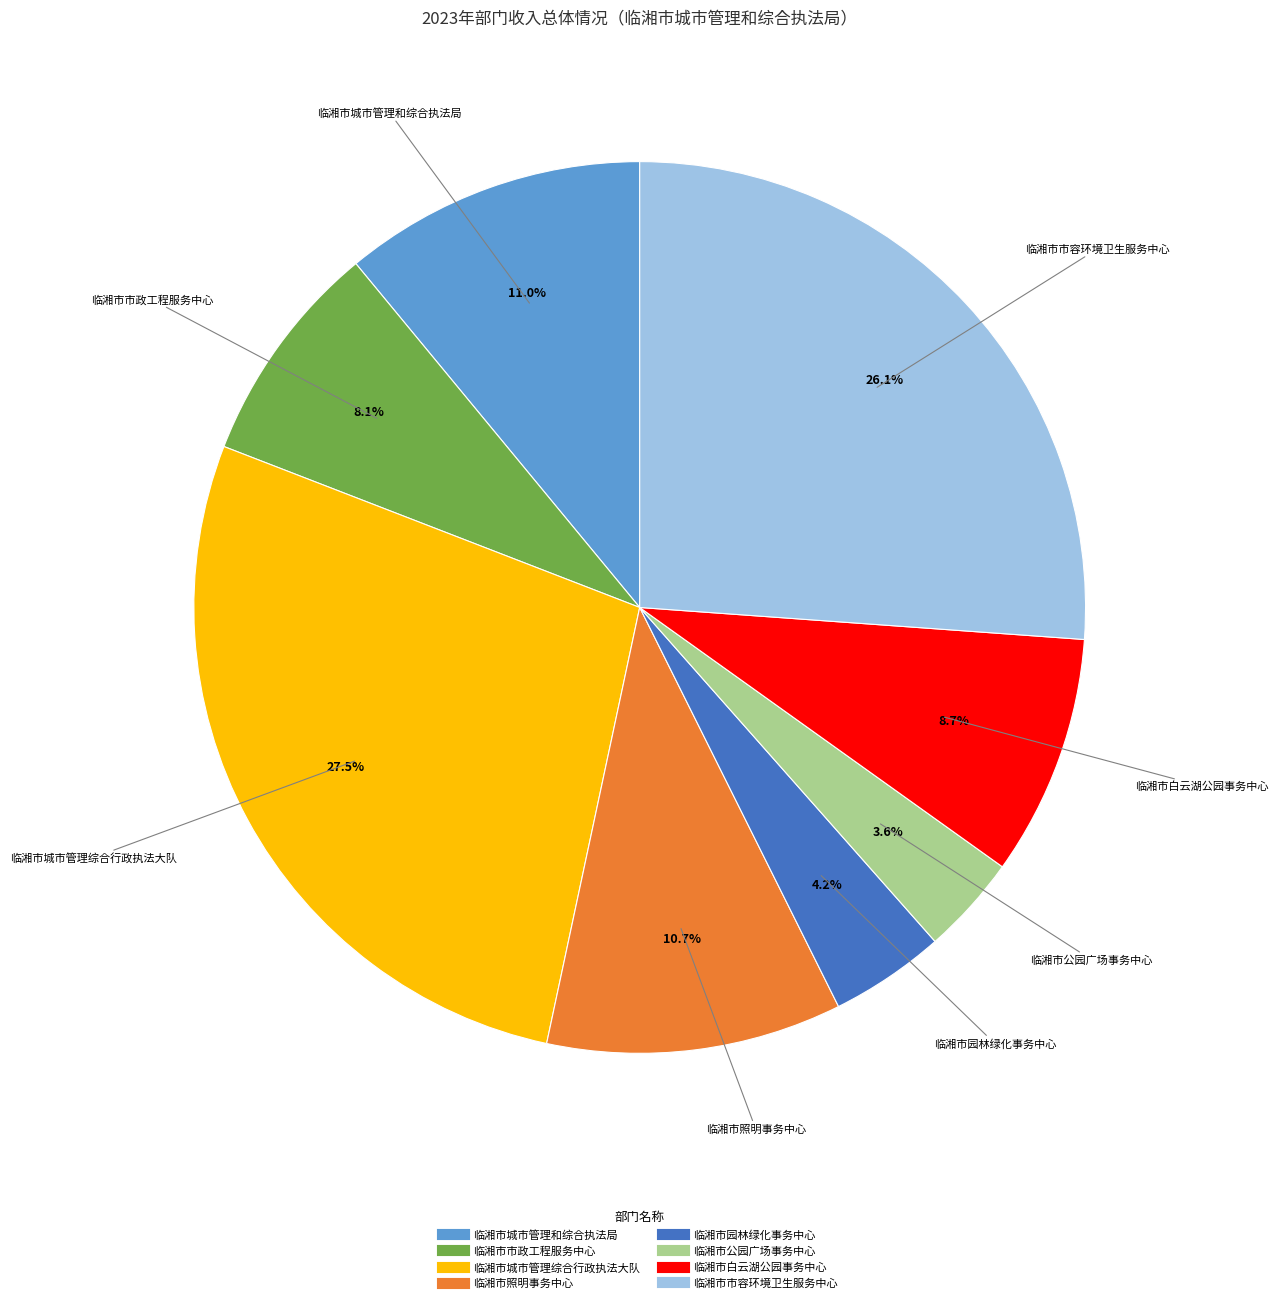

How many slices are in this pie chart?

8